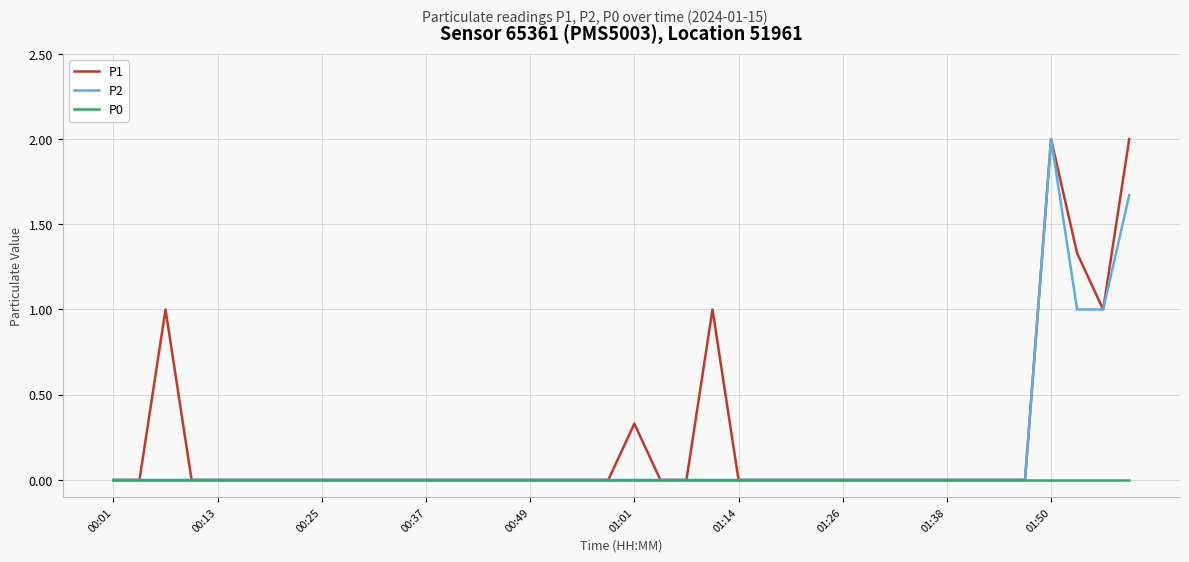

What is the difference between the maximum and second lowest values in the P2 series?

2.0